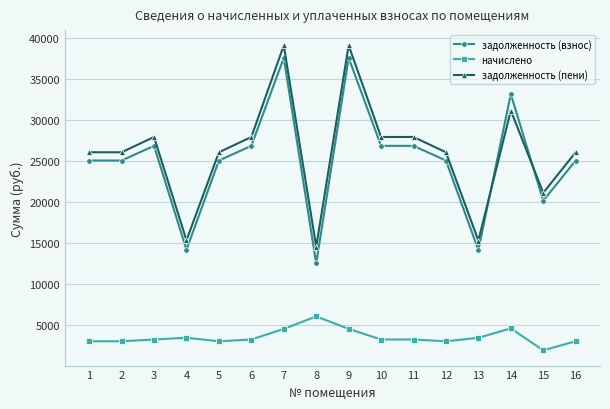

True or false: начислено and задолженность (взнос) intersect in this chart.

False